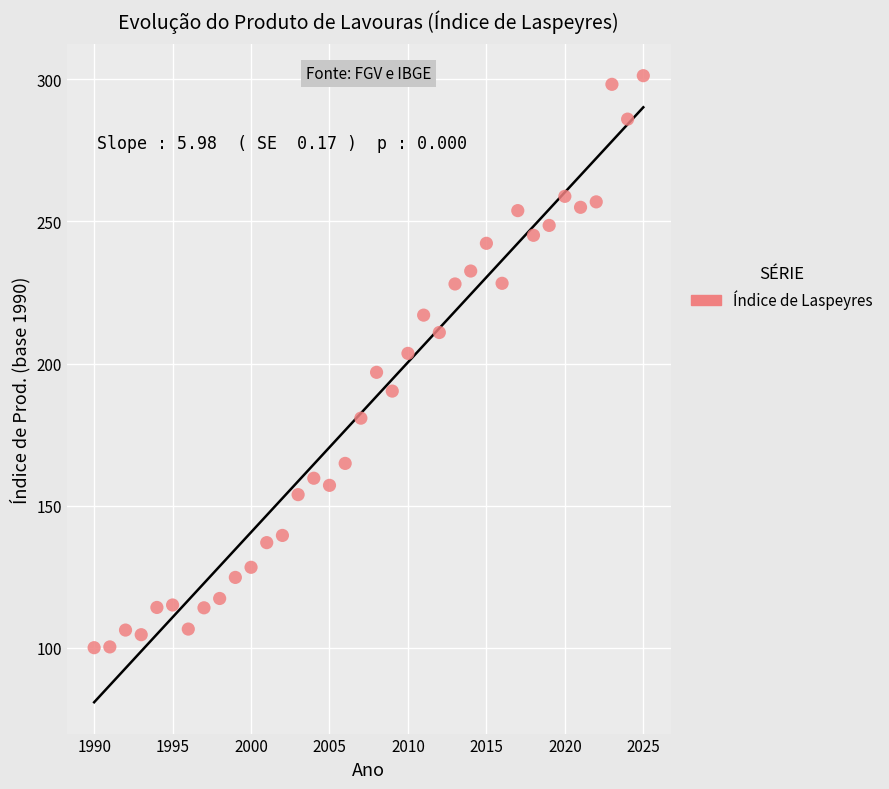

What is the range of X values (max minus min)?

35.0